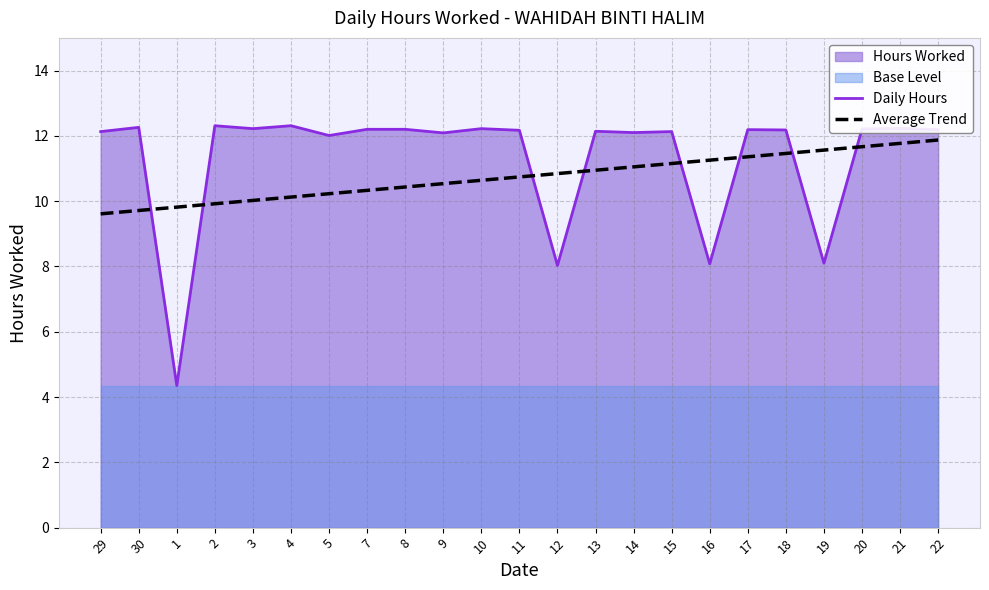

What position from the right is 2?

20